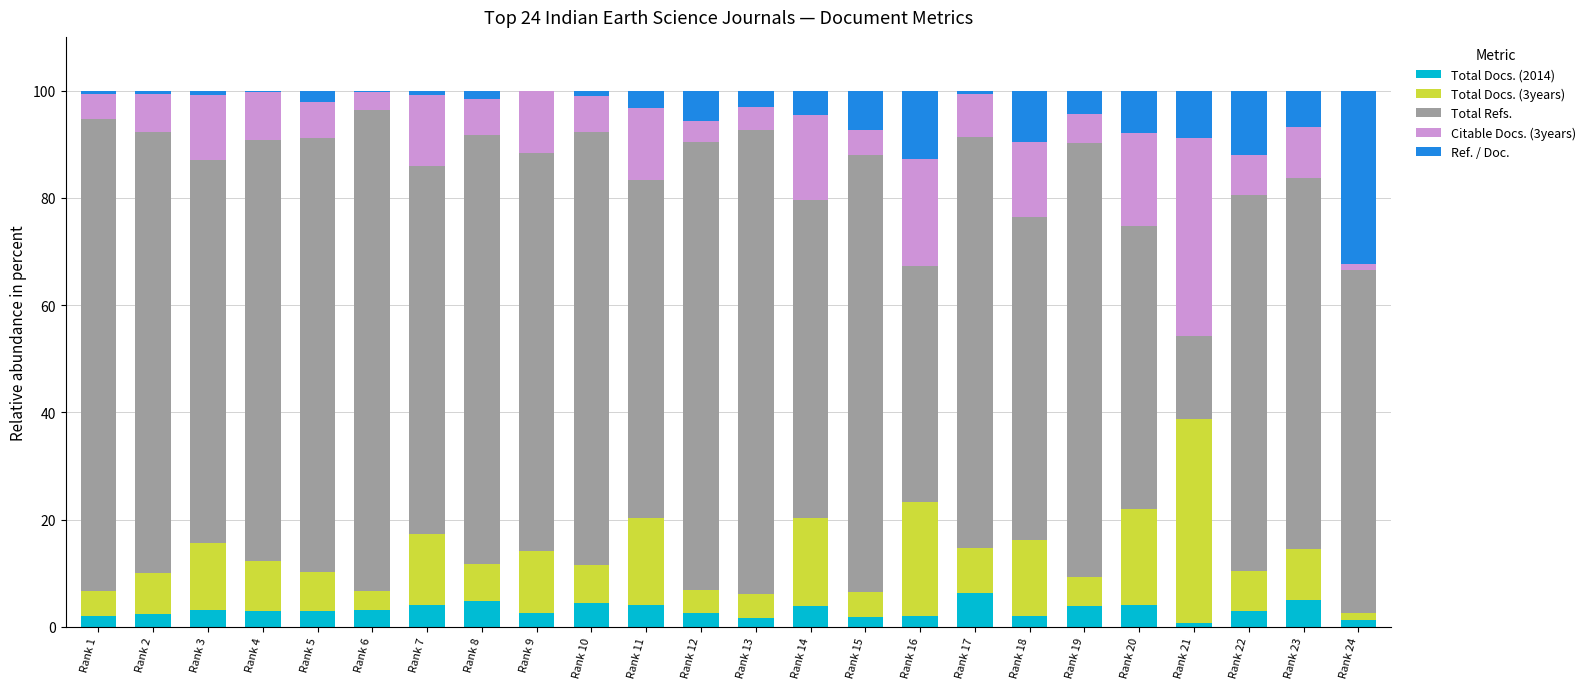

What are all the series names shown in the legend?

Total Docs. (2014), Total Docs. (3years), Total Refs., Citable Docs. (3years), Ref. / Doc.